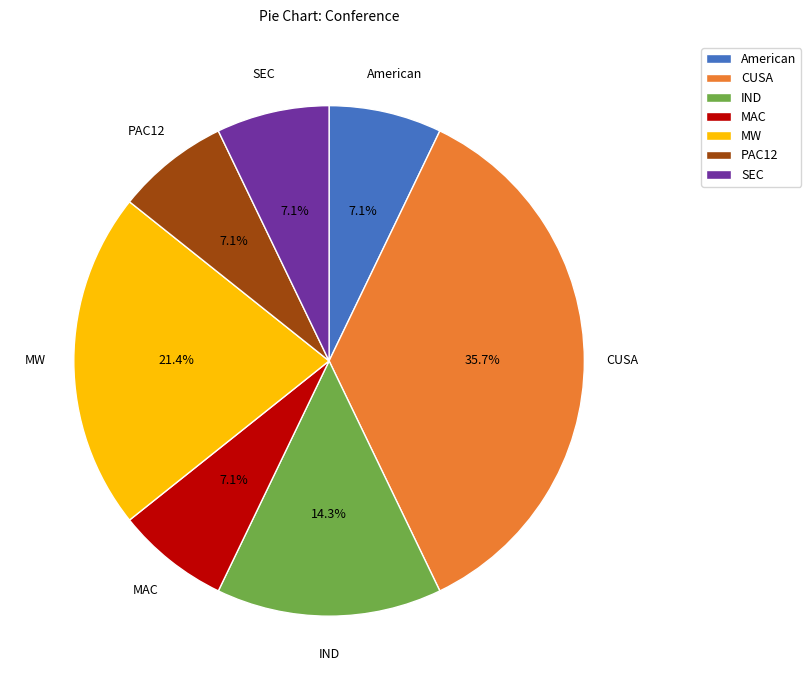

Does American account for over 50% of the chart?

No